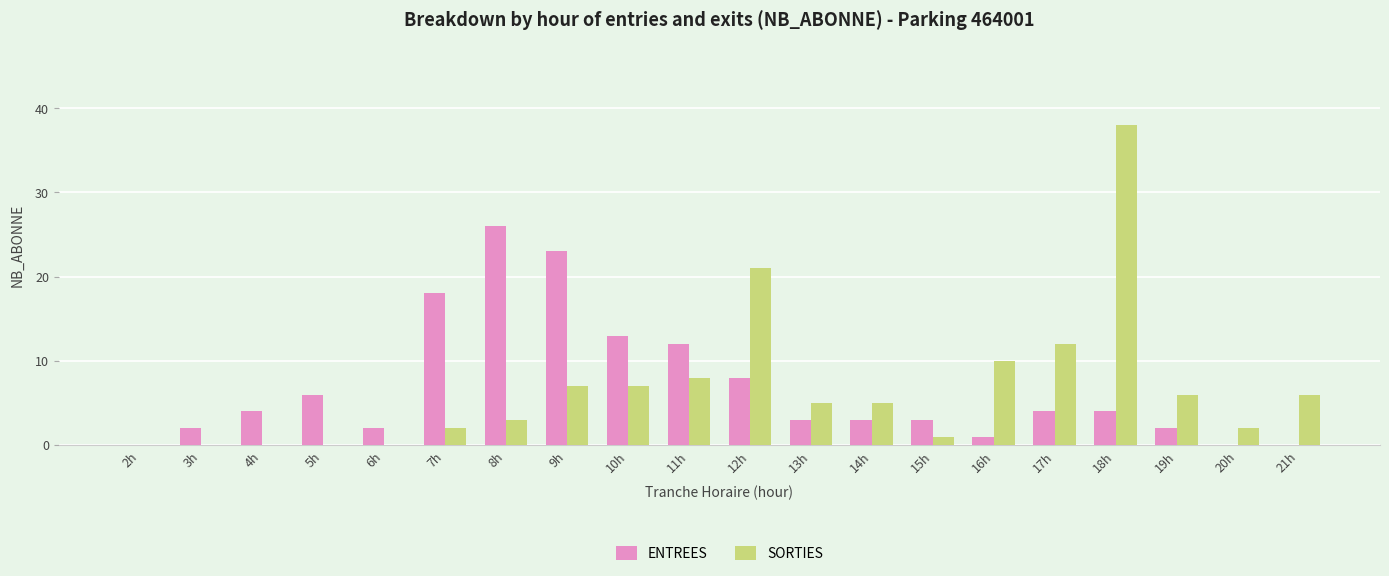

What are all the series names shown in the legend?

ENTREES, SORTIES